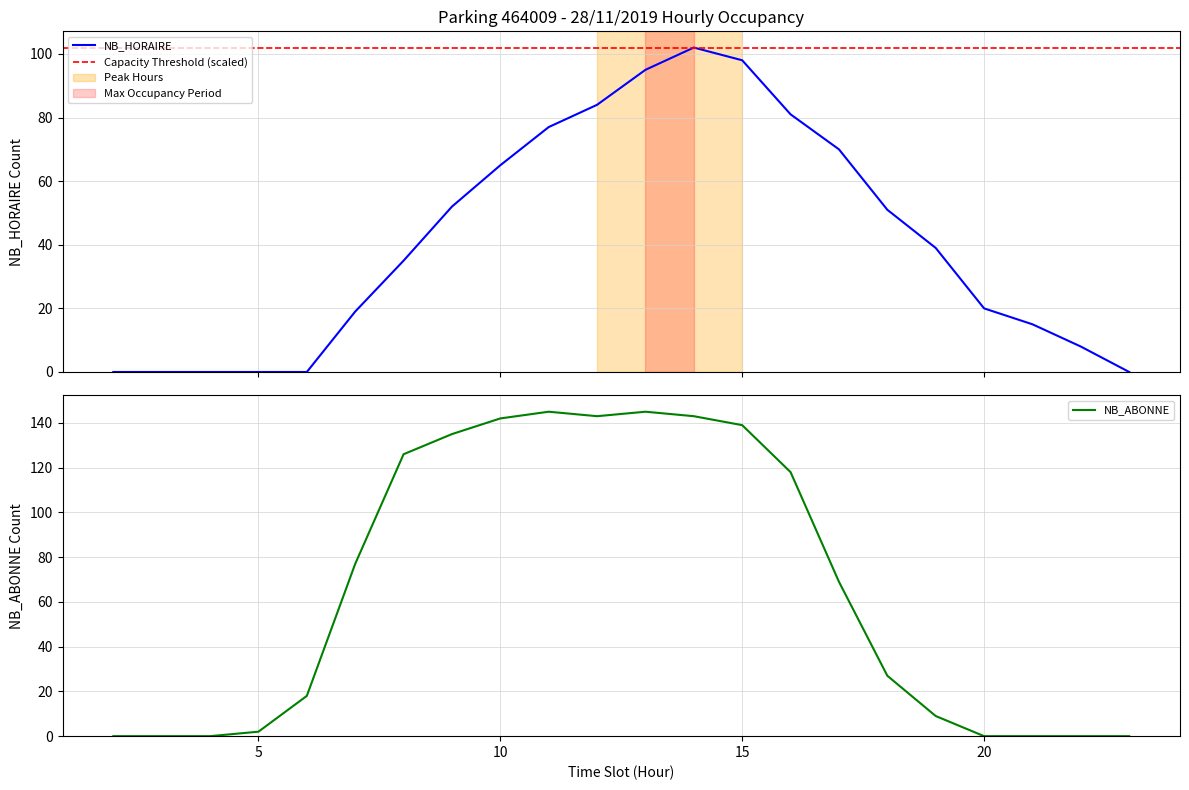

Is this an area chart (filled region under the line)?

No